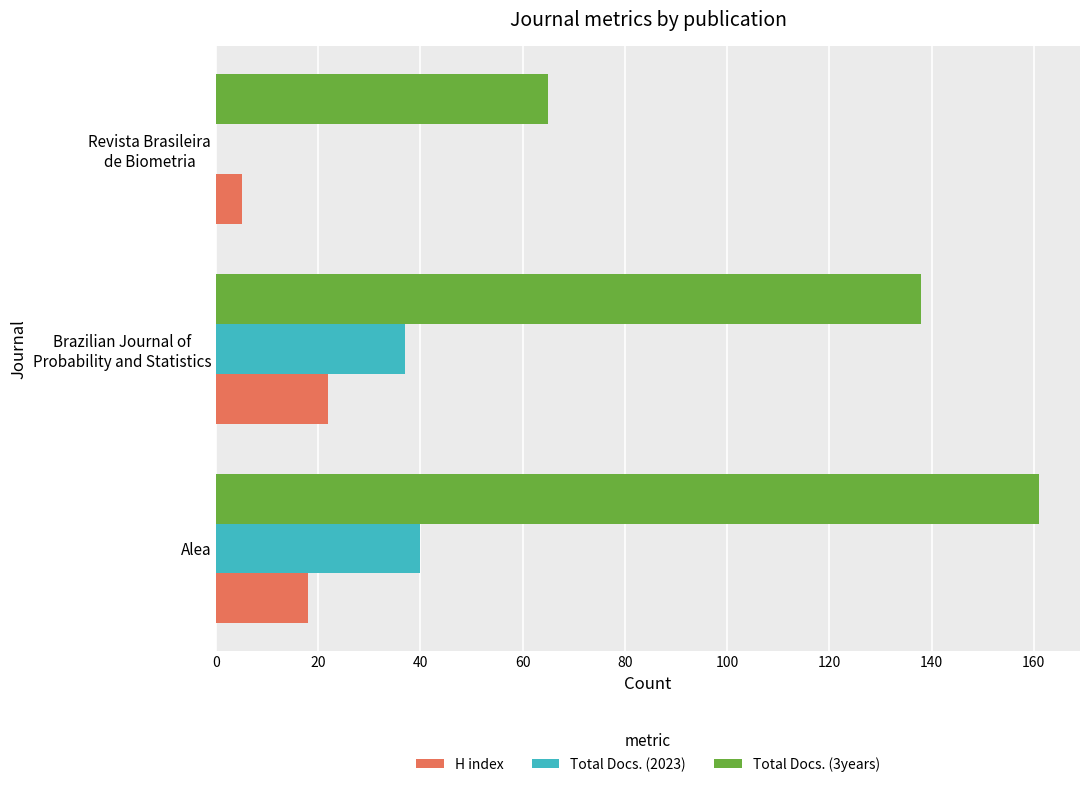

Which series has the largest total across all categories?

Total Docs. (3years)